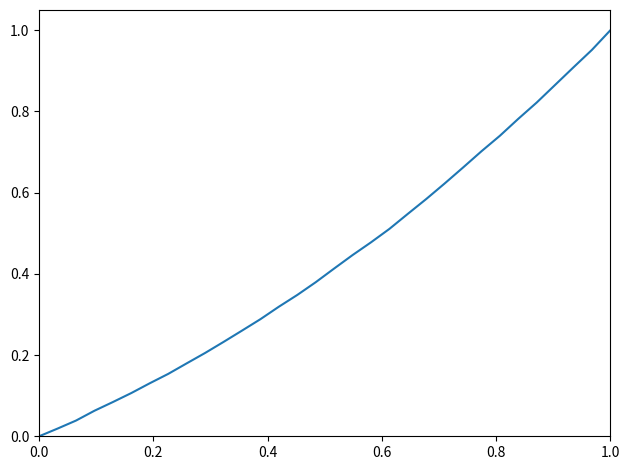

How many categories are shown in the chart?

32